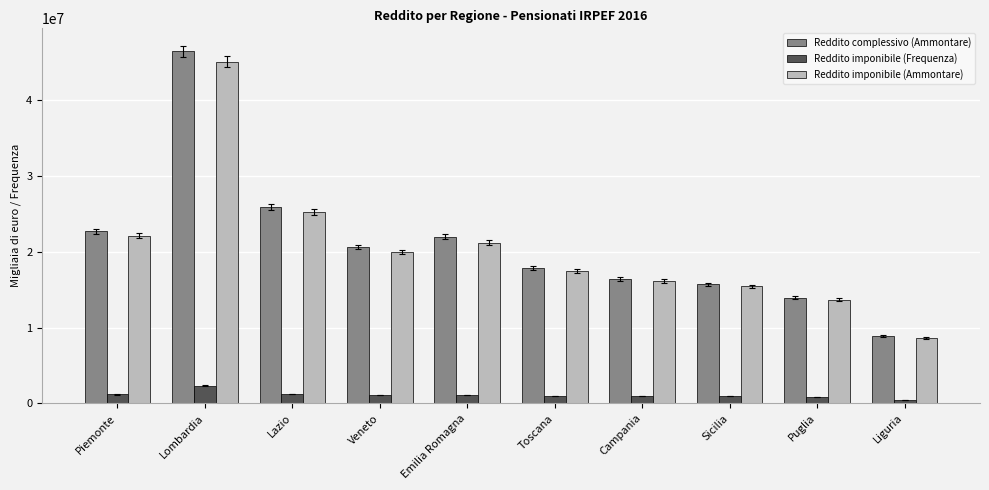

What is the minimum value for Reddito complessivo (Ammontare)?

8914912